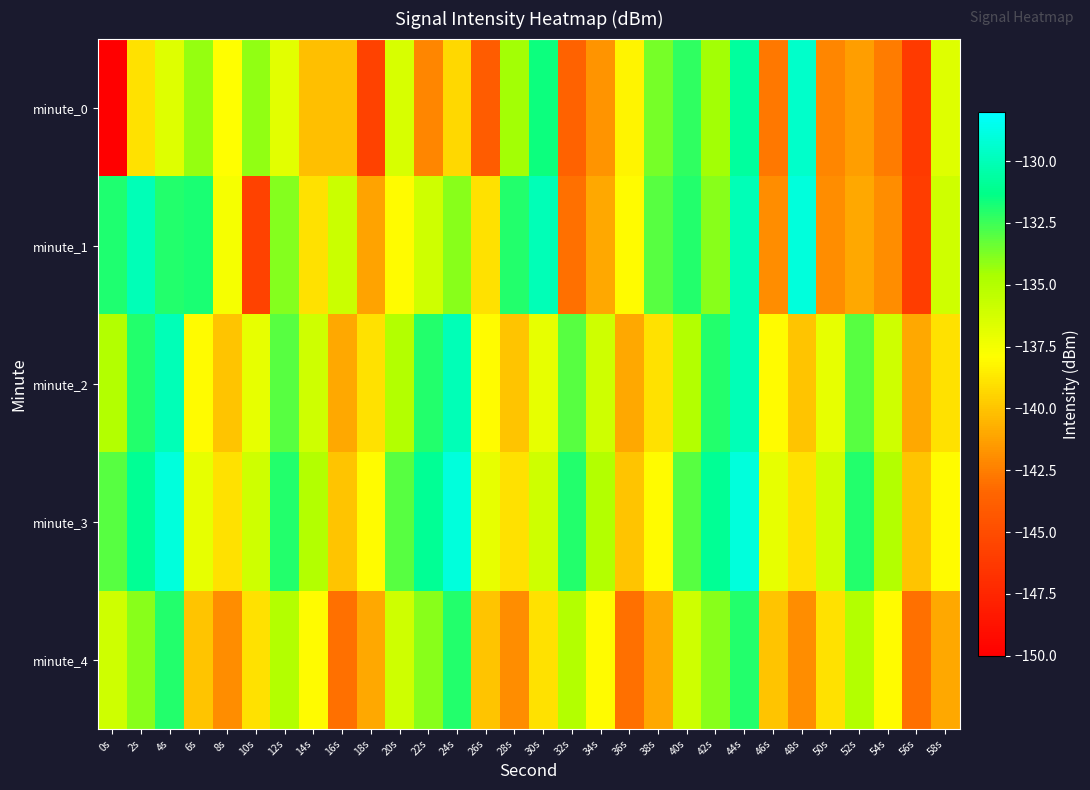

What is the total value across all series at 34s?

-691.7